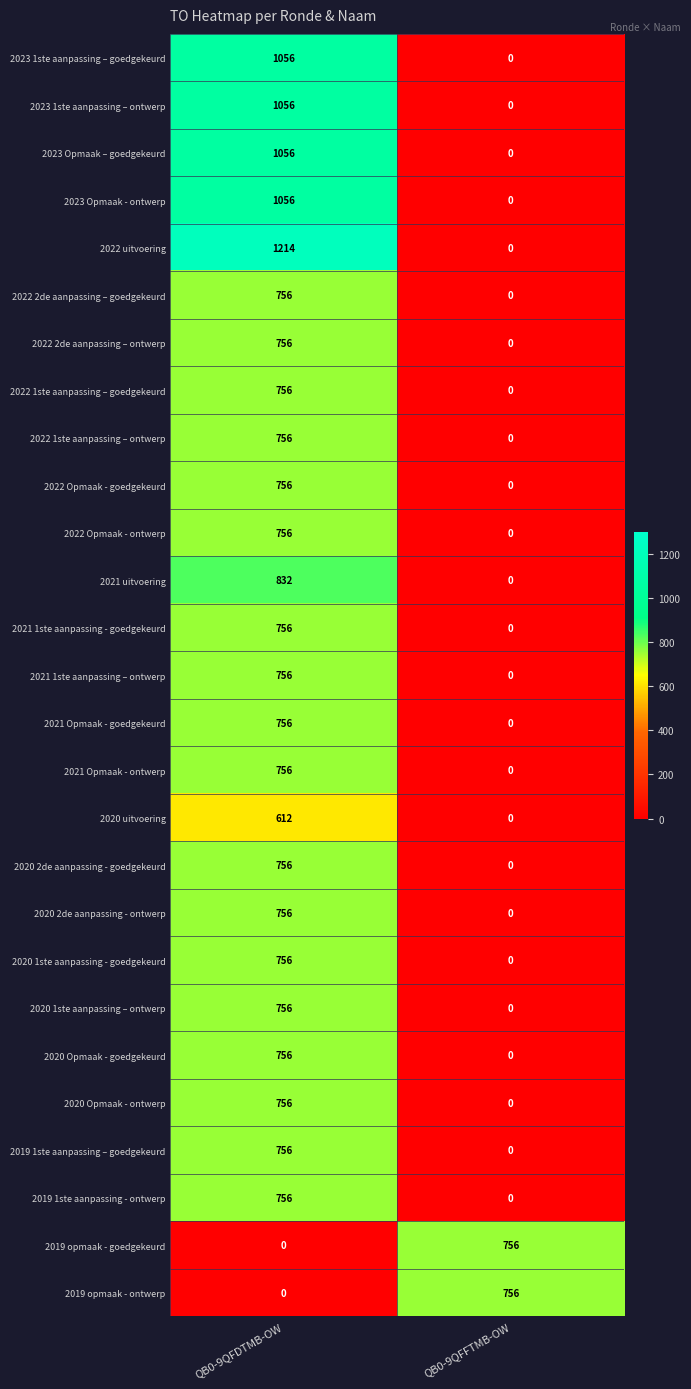

What is the spread (max minus min) of values at QB0-9QFFTMB-OW?

756